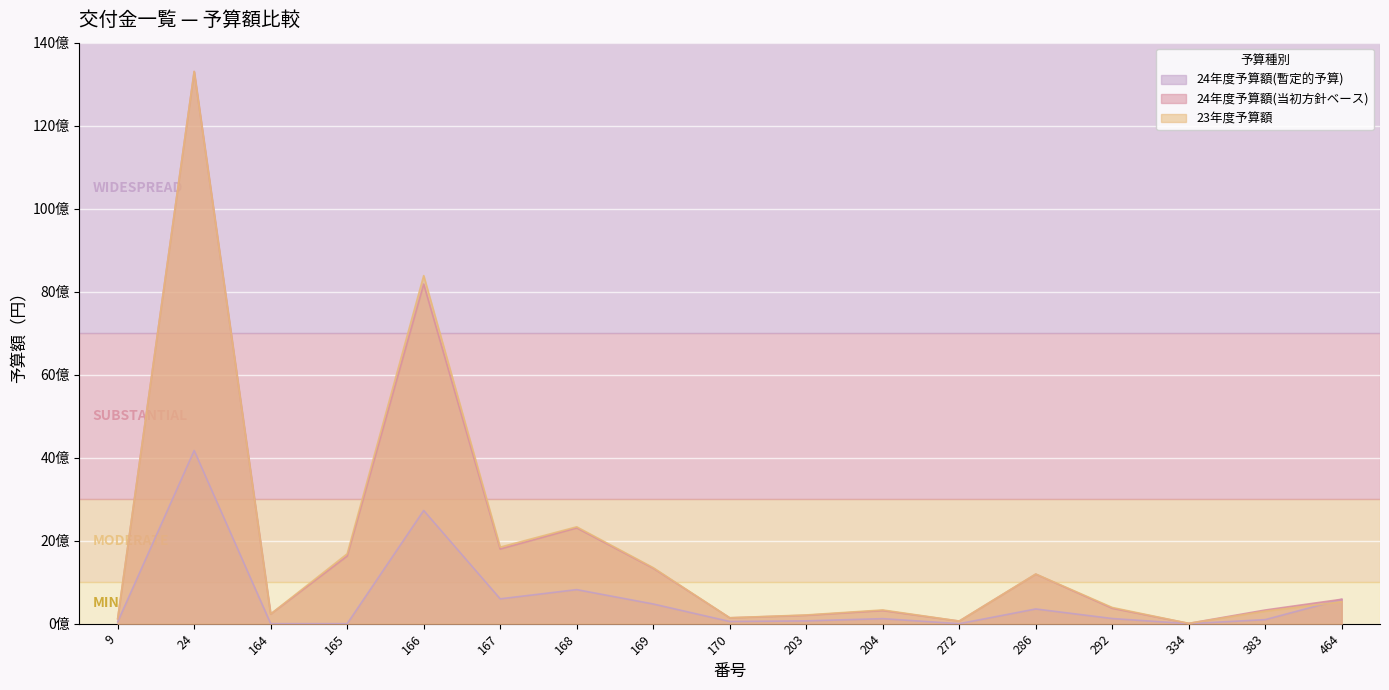

The value of 24年度予算額(当初方針ベース) at 464 is 588240000. True or false?

True